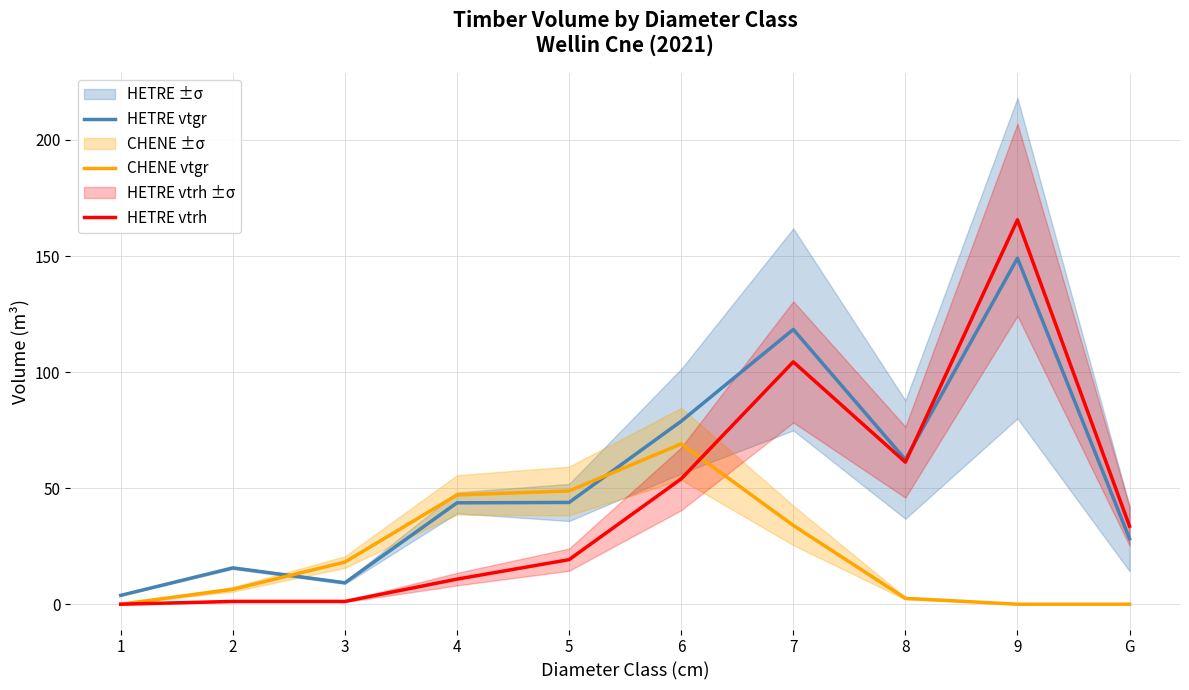

Is it true that CHENE vtgr equals 75.4 at 4?

False